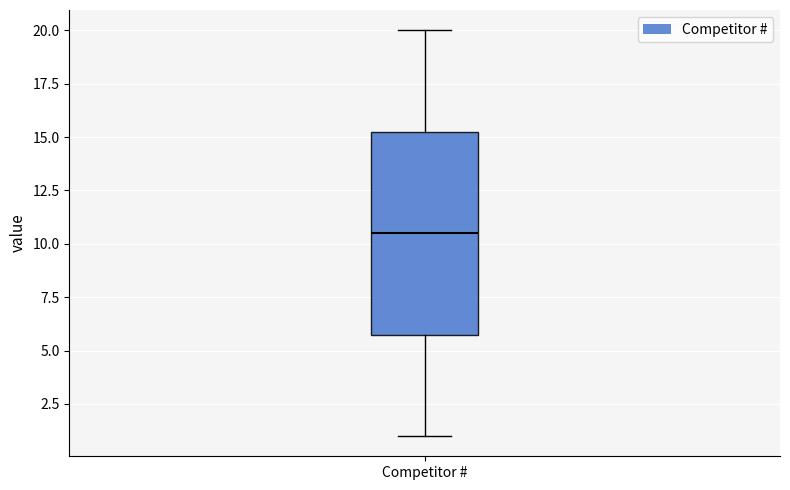

Where does the median line of the box for Competitor # sit on the y-axis? The values are not printed on the chart, so give them approximately, as read against the axis.

10.5